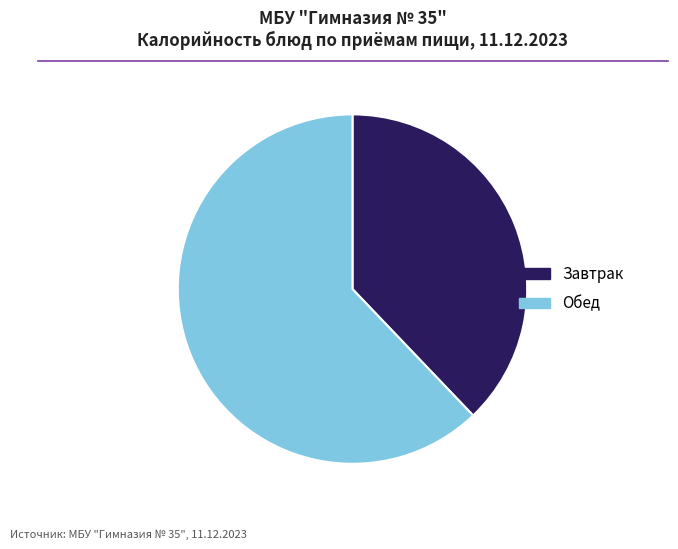

Between Обед and Завтрак, which is larger?

Обед